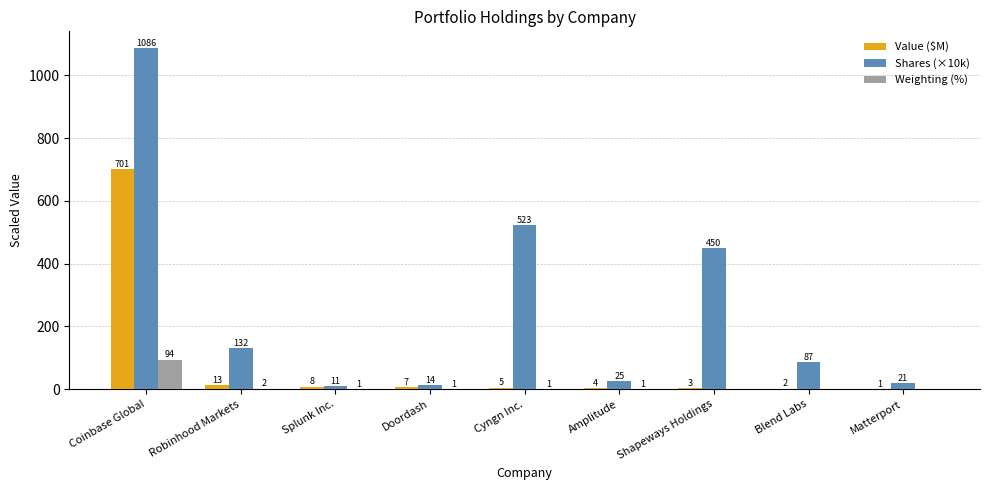

How many groups of bars are there?

9